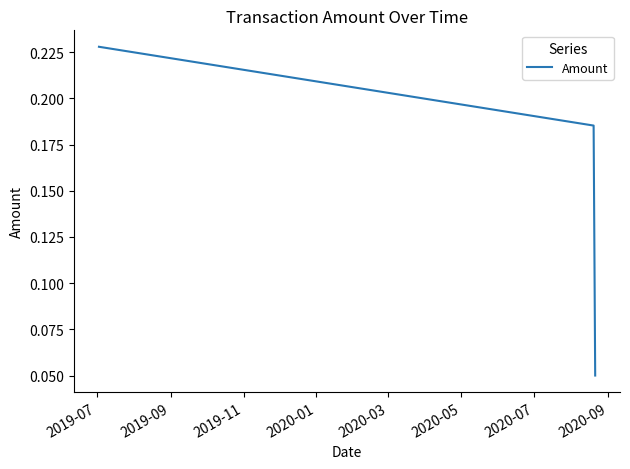

What is the sum of all values?

0.5